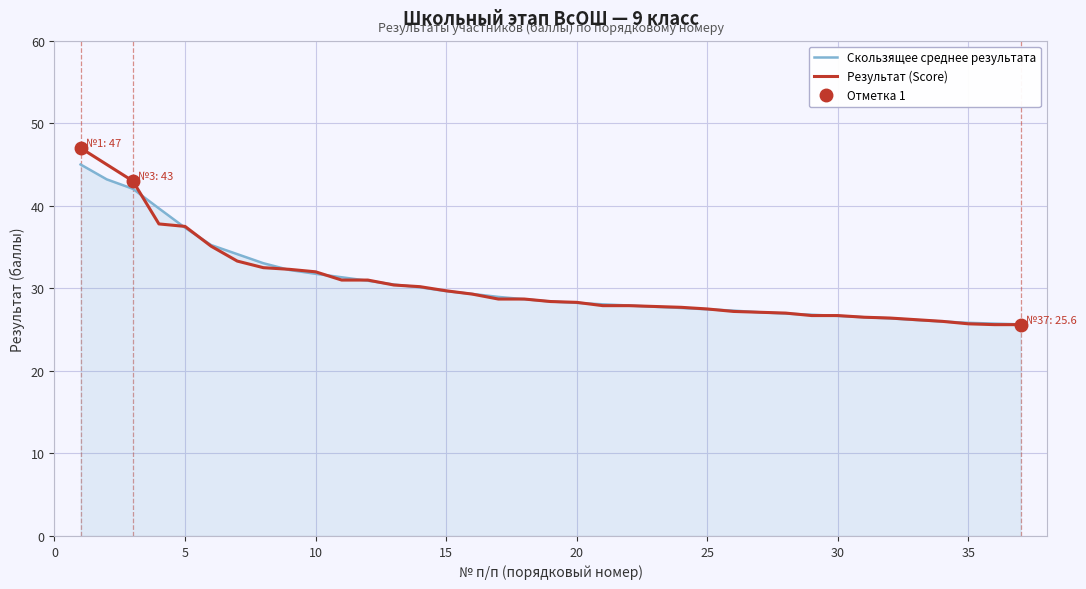

True or false: Скользящее среднее результата has a value of 26.7 at 30.

True